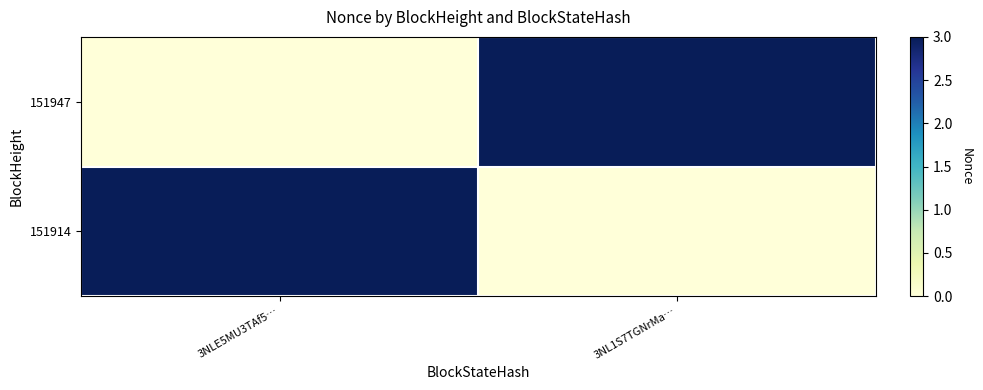

What is the greatest value displayed?

3